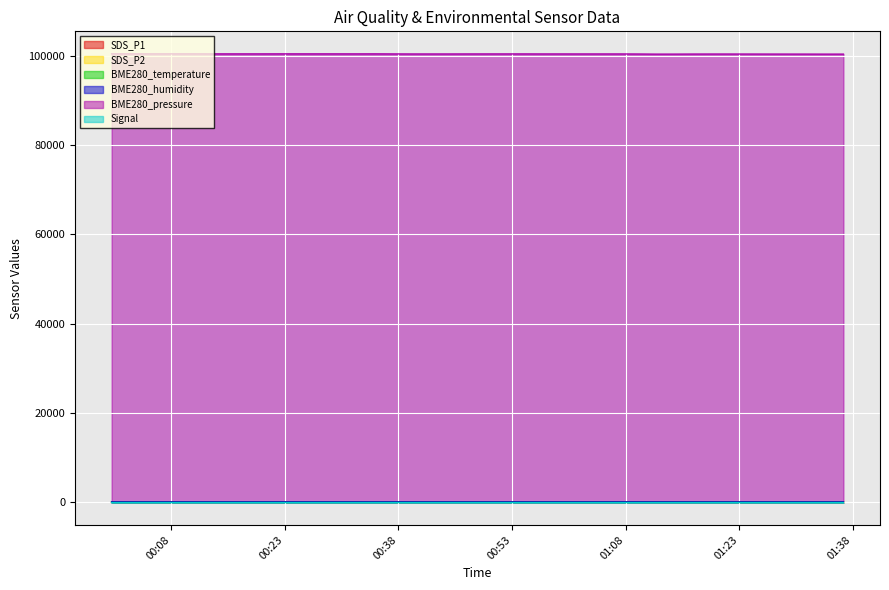

Reading left to right, extract all data points from this chart.

SDS_P1: 25.6	31.6	29.6	32.3	23.8	21.1	23.5	25.5	25.6	26.9	27.0	30.6	34.5	45.9	48.2	51.0	52.3	54.8	54.8	59.0	56.0	52.6	53.2	51.5	45.6	49.1	45.8	45.9	42.2	45.8	44.5	40.7	39.2	42.1	46.0	39.6	44.0	38.0	36.5	46.8
SDS_P2: 12.9	12.7	13.6	14.6	11.4	11.2	11.4	11.0	11.2	11.3	11.2	14.7	16.0	18.8	21.0	22.0	23.0	22.5	24.2	24.7	25.6	23.8	23.9	21.4	19.9	20.5	19.7	20.2	19.2	19.9	19.7	19.5	18.8	19.2	19.9	19.1	19.8	17.8	18.1	21.2
BME280_temperature: 0.6	0.6	0.6	0.6	0.6	0.6	0.6	0.6	0.5	0.5	0.5	0.4	0.4	0.4	0.4	0.4	0.3	0.4	0.4	0.4	0.4	0.4	0.3	0.3	0.3	0.4	0.4	0.3	0.4	0.4	0.4	0.4	0.3	0.3	0.2	0.2	0.2	0.3	0.3	0.4
BME280_humidity: 86.1	86.2	86.5	86.6	86.8	86.8	86.6	86.5	86.6	86.8	87.0	87.2	87.4	87.6	87.8	87.8	87.9	88.1	88.2	88.1	88.0	87.9	87.9	88.0	88.1	88.2	88.2	88.3	88.4	88.4	88.5	88.5	88.2	88.1	88.1	88.3	88.6	88.8	89.0	89.0
BME280_pressure: 100400.4	100390.3	100381.4	100380.9	100383.1	100374.9	100374.9	100373.1	100374.3	100379.0	100377.6	100377.7	100376.4	100373.3	100378.7	100363.3	100353.3	100353.4	100353.9	100360.6	100363.0	100364.3	100365.5	100358.9	100360.1	100356.8	100358.2	100359.2	100346.4	100319.4	100322.6	100336.0	100340.1	100339.1	100336.8	100332.3	100329.0	100326.4	100319.7	100321.3
Signal: -72.0	-70.0	-72.0	-71.0	-71.0	-70.0	-71.0	-72.0	-70.0	-71.0	-70.0	-71.0	-71.0	-70.0	-68.0	-71.0	-70.0	-70.0	-70.0	-70.0	-71.0	-72.0	-72.0	-71.0	-71.0	-70.0	-71.0	-71.0	-71.0	-71.0	-71.0	-70.0	-70.0	-70.0	-70.0	-71.0	-70.0	-70.0	-70.0	-70.0